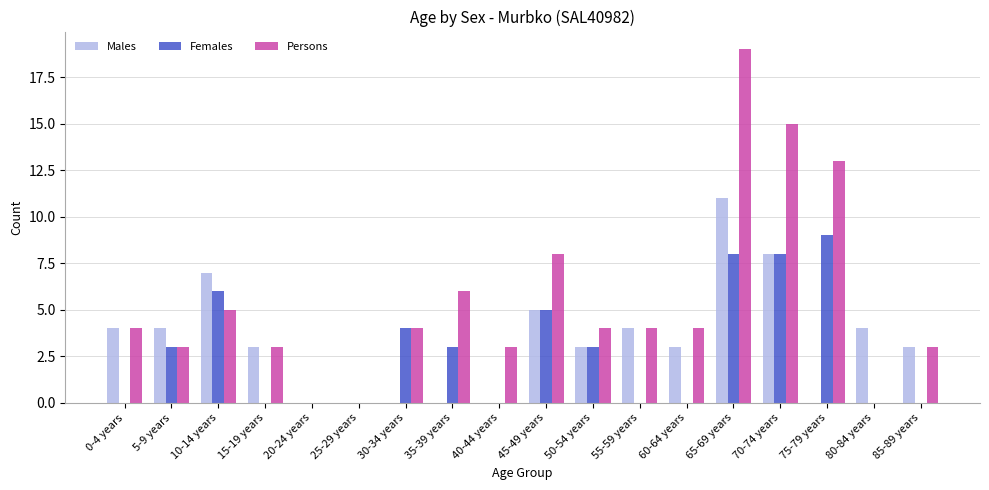

Reading right to left, what are all the values shown in this chart?

Males: 85-89 years=3	80-84 years=4	75-79 years=0	70-74 years=8	65-69 years=11	60-64 years=3	55-59 years=4	50-54 years=3	45-49 years=5	40-44 years=0	35-39 years=0	30-34 years=0	25-29 years=0	20-24 years=0	15-19 years=3	10-14 years=7	5-9 years=4	0-4 years=4
Females: 85-89 years=0	80-84 years=0	75-79 years=9	70-74 years=8	65-69 years=8	60-64 years=0	55-59 years=0	50-54 years=3	45-49 years=5	40-44 years=0	35-39 years=3	30-34 years=4	25-29 years=0	20-24 years=0	15-19 years=0	10-14 years=6	5-9 years=3	0-4 years=0
Persons: 85-89 years=3	80-84 years=0	75-79 years=13	70-74 years=15	65-69 years=19	60-64 years=4	55-59 years=4	50-54 years=4	45-49 years=8	40-44 years=3	35-39 years=6	30-34 years=4	25-29 years=0	20-24 years=0	15-19 years=3	10-14 years=5	5-9 years=3	0-4 years=4